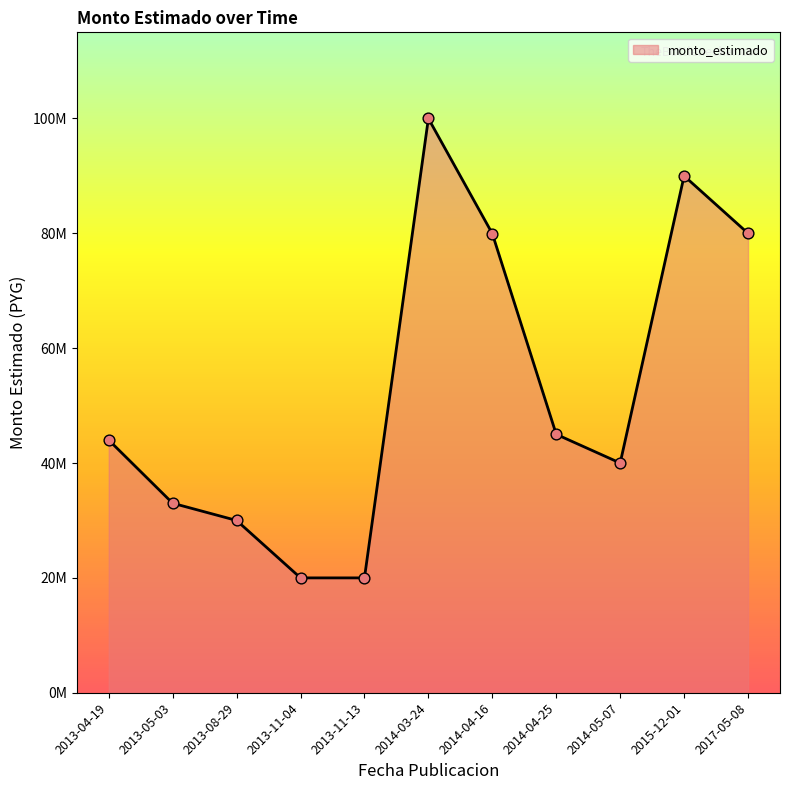

What is the change in value from 2013-05-03 to 2014-04-25?

+12000000